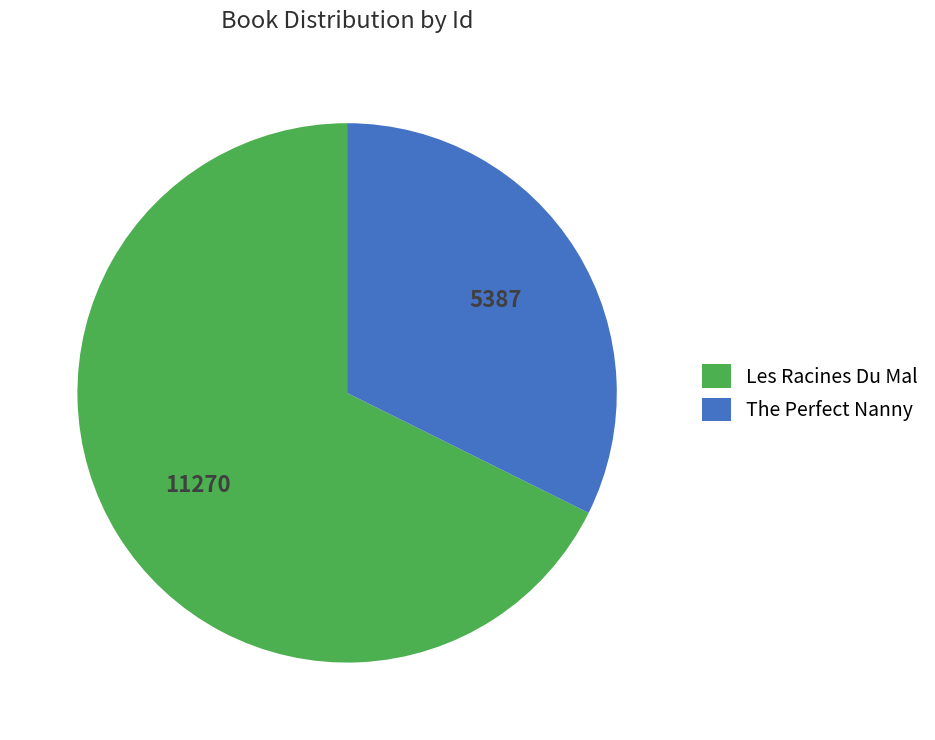

Count the number of slices in the pie.

2